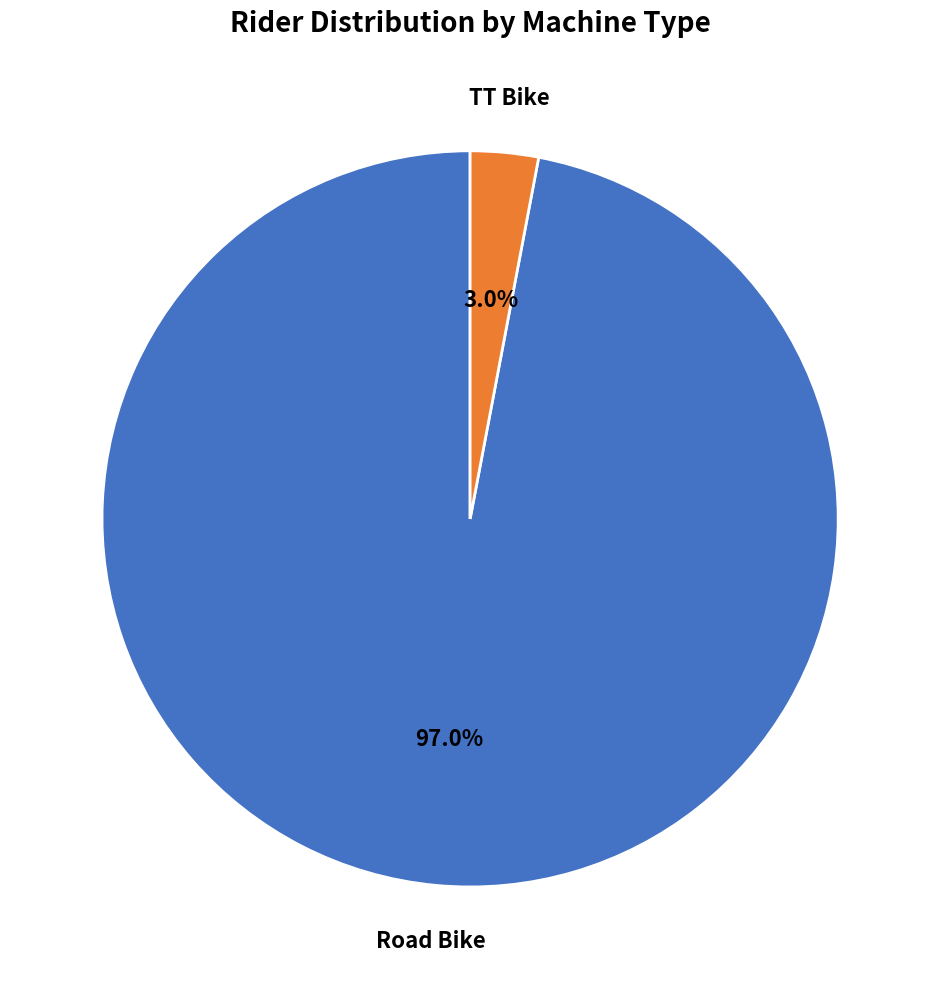

How many slices are in this pie chart?

2